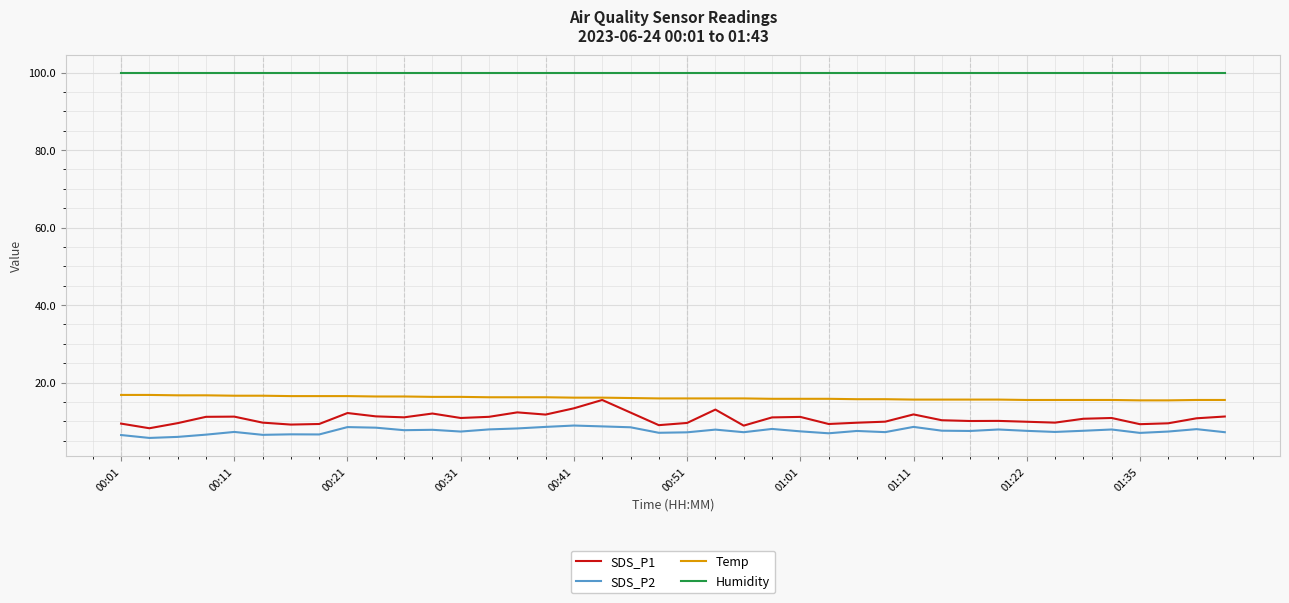

How many categories are shown in the chart?

40